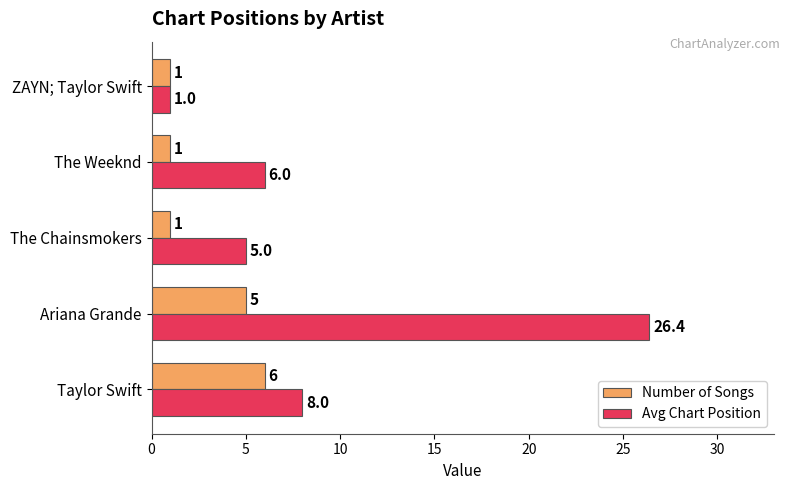

At how many categories does at least one series exceed 15?

1